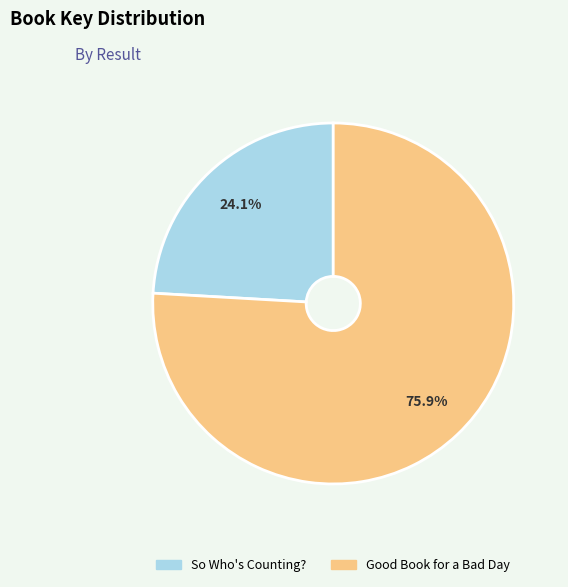

How much of the chart is everything except So Who's Counting??

75.9%